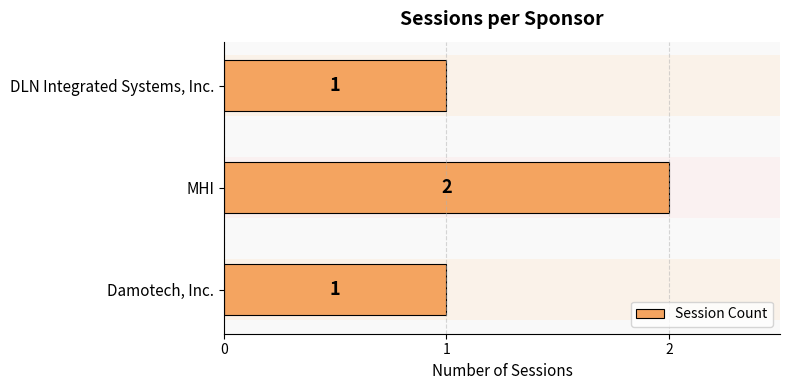

Approximately how many times larger is the value at Damotech, Inc. compared to MHI?

0.5